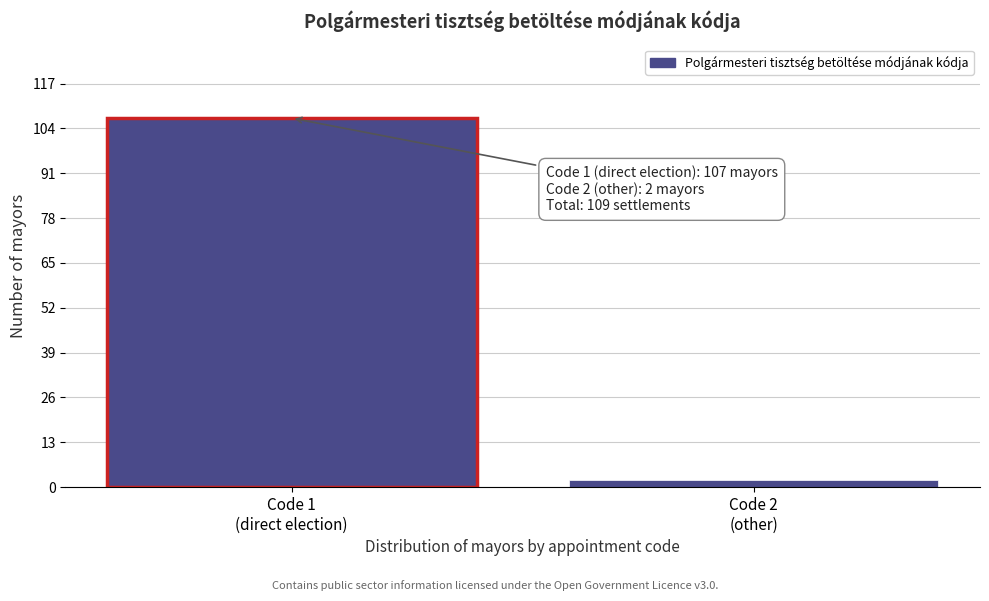

Reading left to right, what are all the values shown in this chart?

107	2